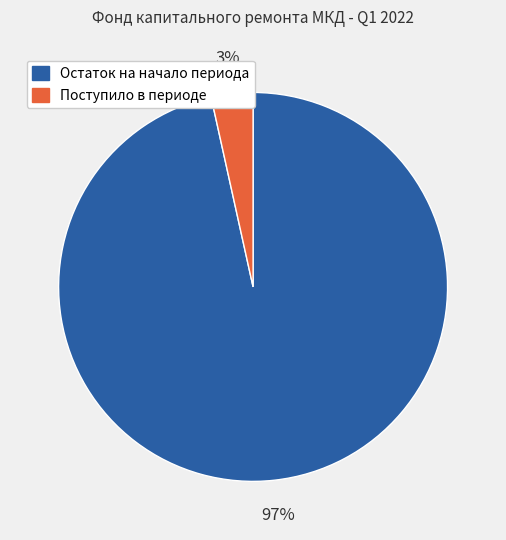

Does any single category account for the majority?

Yes